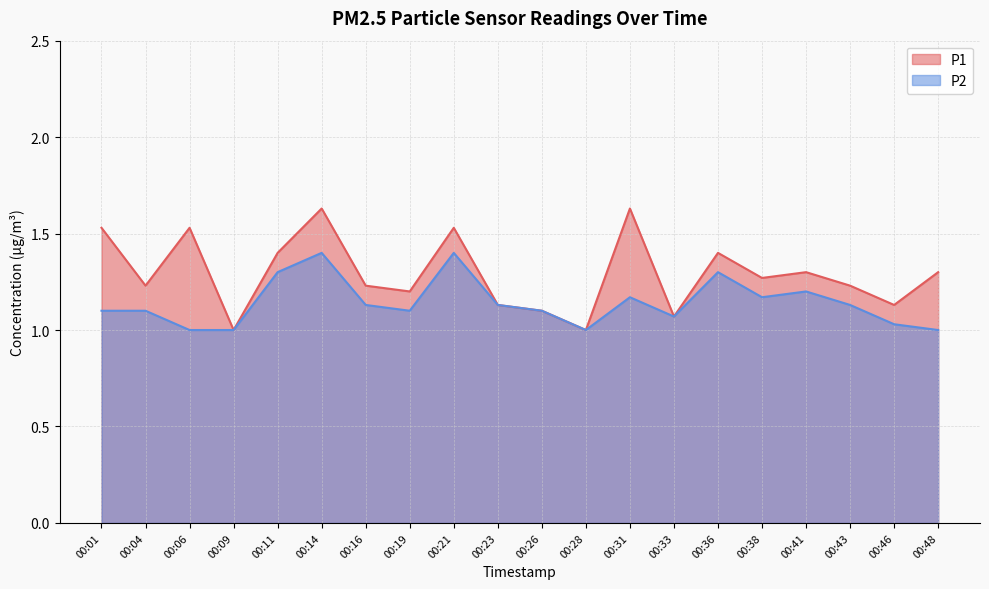

List the series in order of their peak value, highest first.

P1, P2